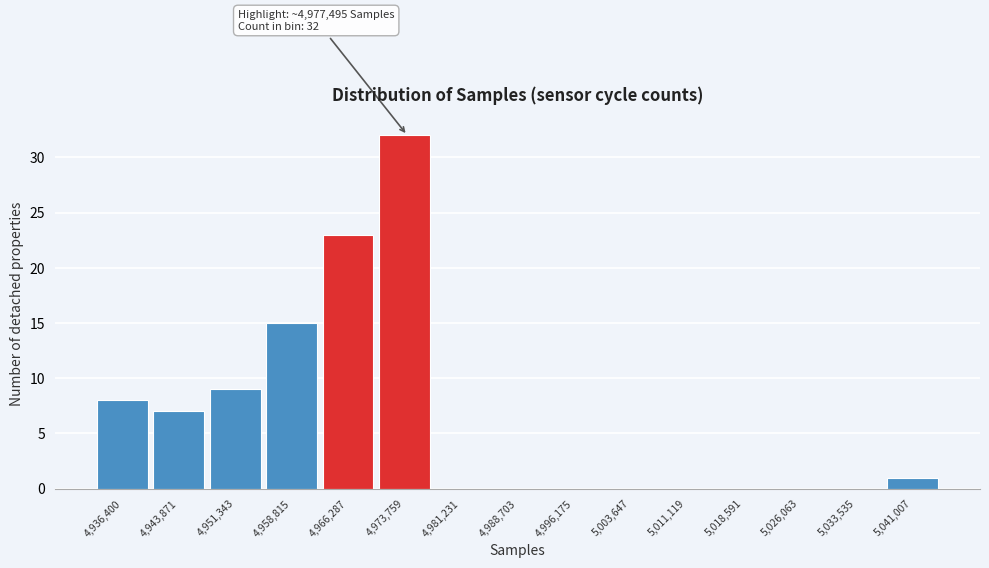

What is the greatest value displayed?

32